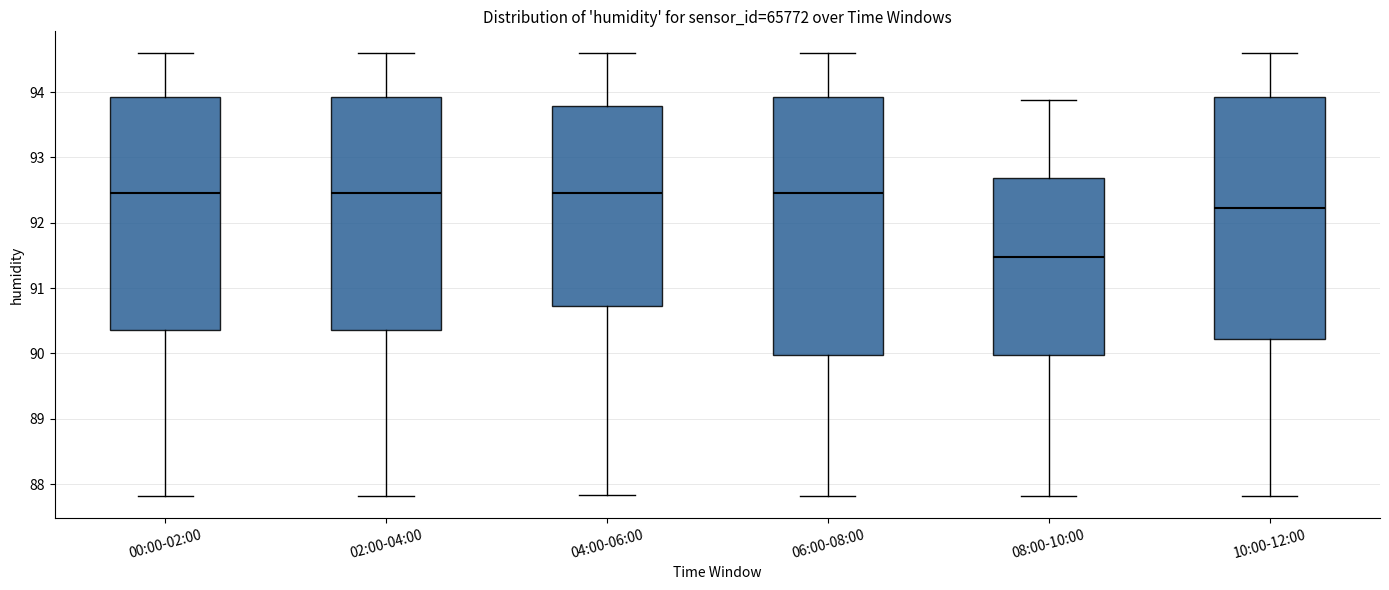

Reading left to right, transcribe this box plot: for each box, give where its median line is, the range the box spans, and where its two whiskers end, as read against the y-axis. The values are not printed on the chart, so give them approximately, as read against the axis.

00:00-02:00: median 92.5, box 90.4 to 93.9, whiskers 87.8 to 94.6
02:00-04:00: median 92.5, box 90.4 to 93.9, whiskers 87.8 to 94.6
04:00-06:00: median 92.5, box 90.7 to 93.8, whiskers 87.8 to 94.6
06:00-08:00: median 92.5, box 90.0 to 93.9, whiskers 87.8 to 94.6
08:00-10:00: median 91.5, box 90.0 to 92.7, whiskers 87.8 to 93.9
10:00-12:00: median 92.2, box 90.2 to 93.9, whiskers 87.8 to 94.6